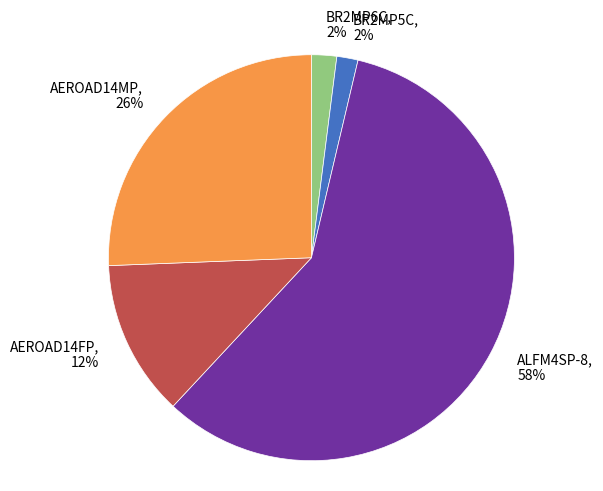

To the nearest percent, what is the combined percentage of AEROAD14MP and ALFM4SP-8?

84%